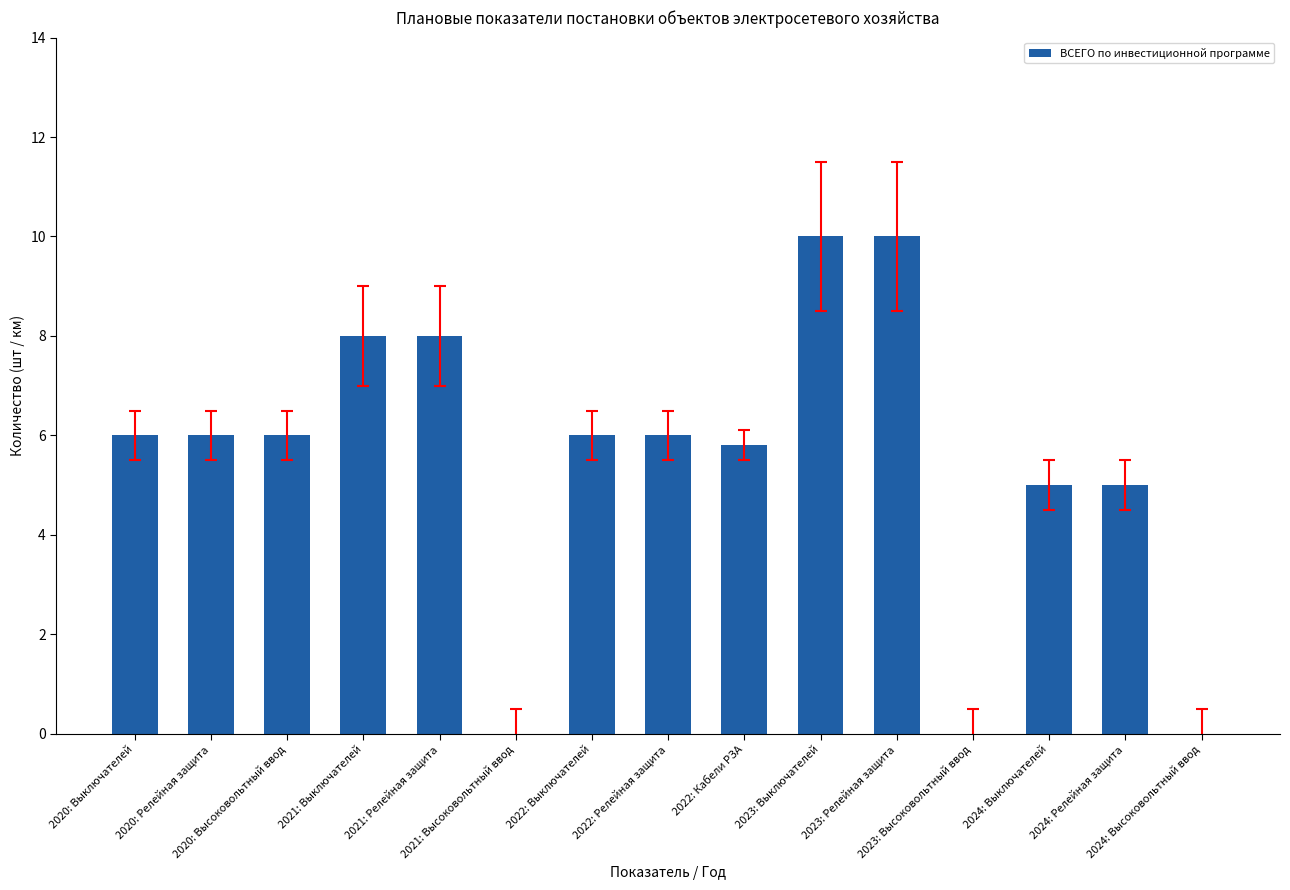

What is the greatest value displayed?

10.0